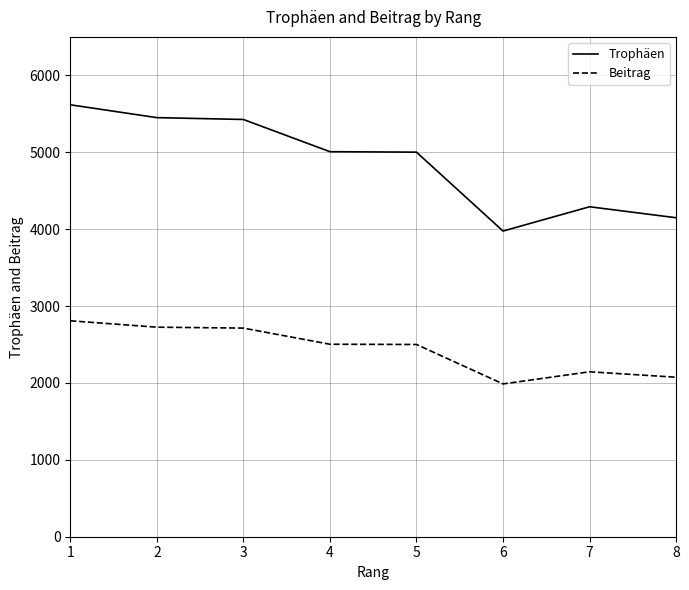

Is this an area chart (filled region under the line)?

No